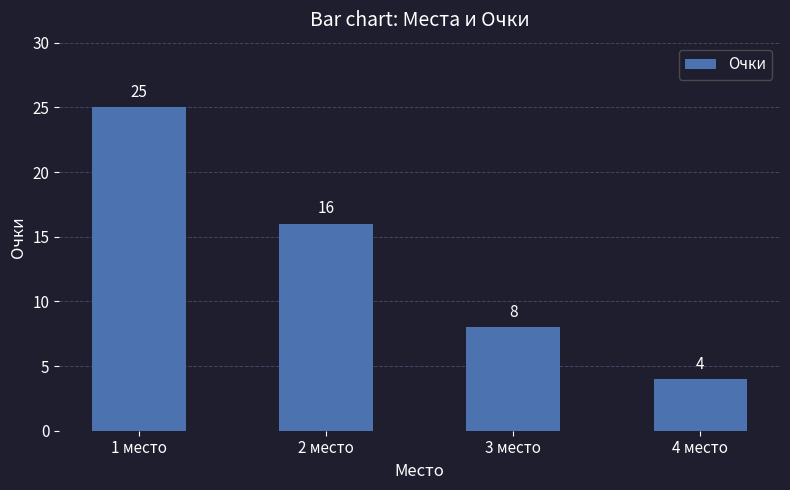

What position from the right is 1 место?

4